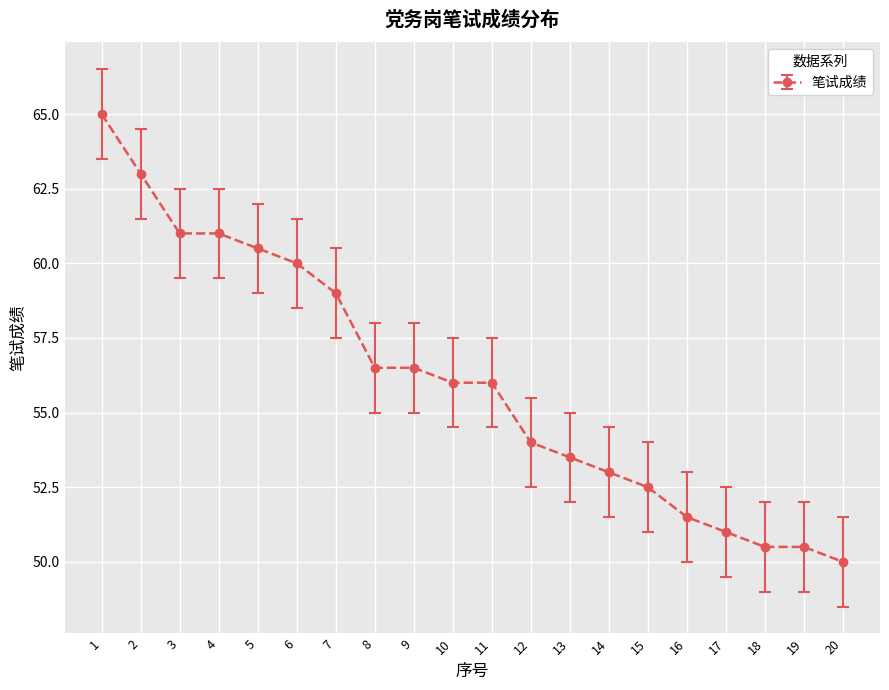

The chart shows a value of 61.0 at 3. True or false?

True